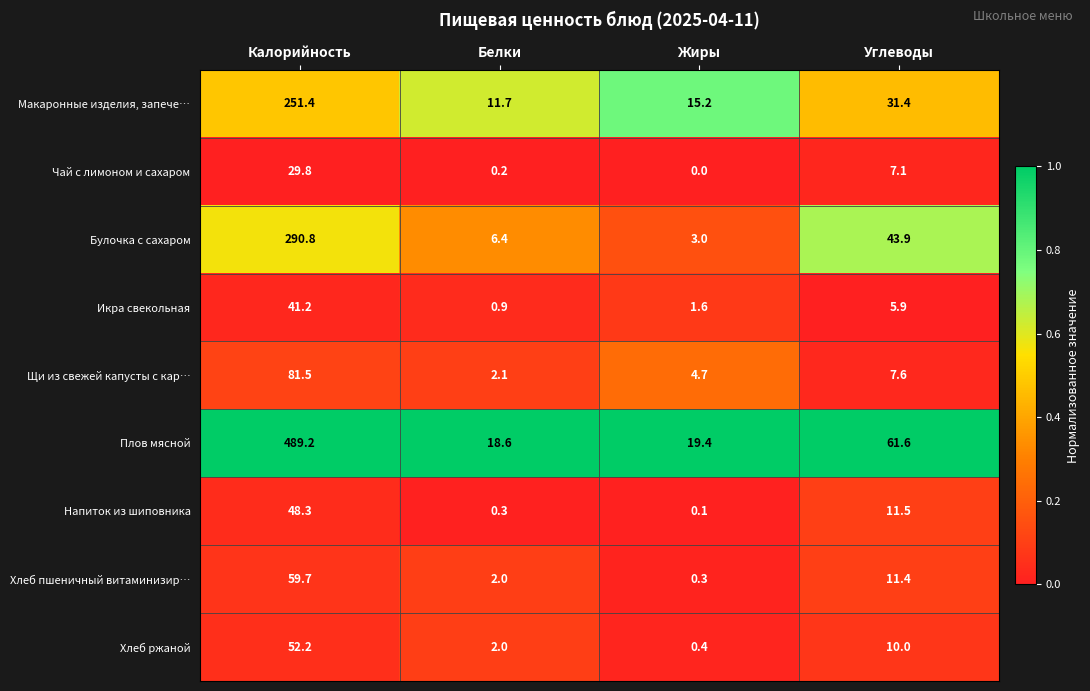

Read the Икра свекольная value at Углеводы.

5.9